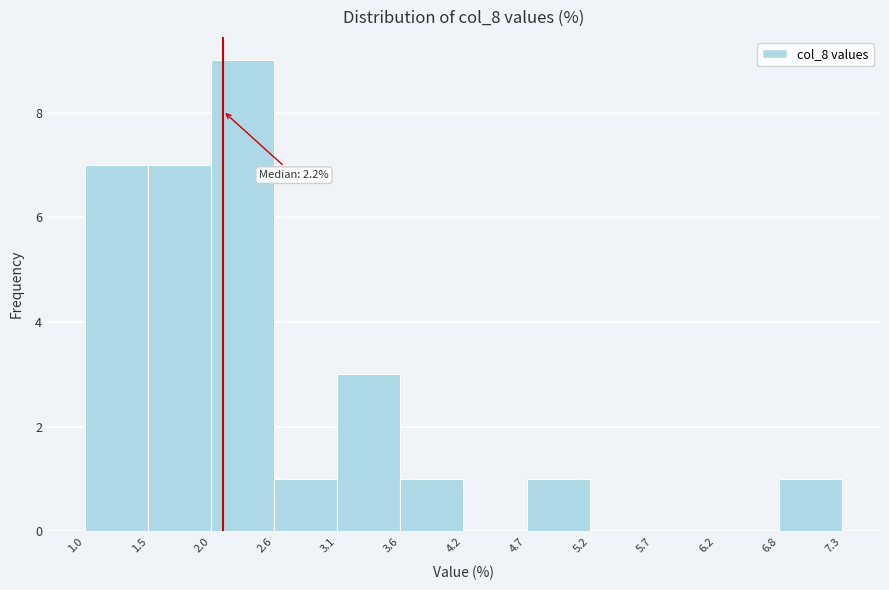

Over which range of the x-axis is the bar tallest?

2.0 to 2.6